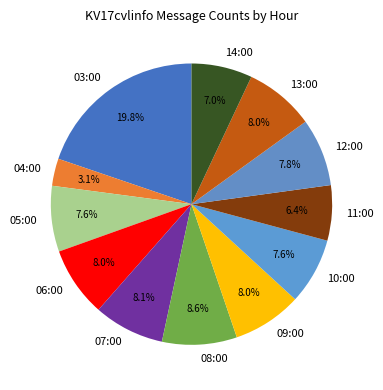

To the nearest percent, what is the average slice percentage?

8%